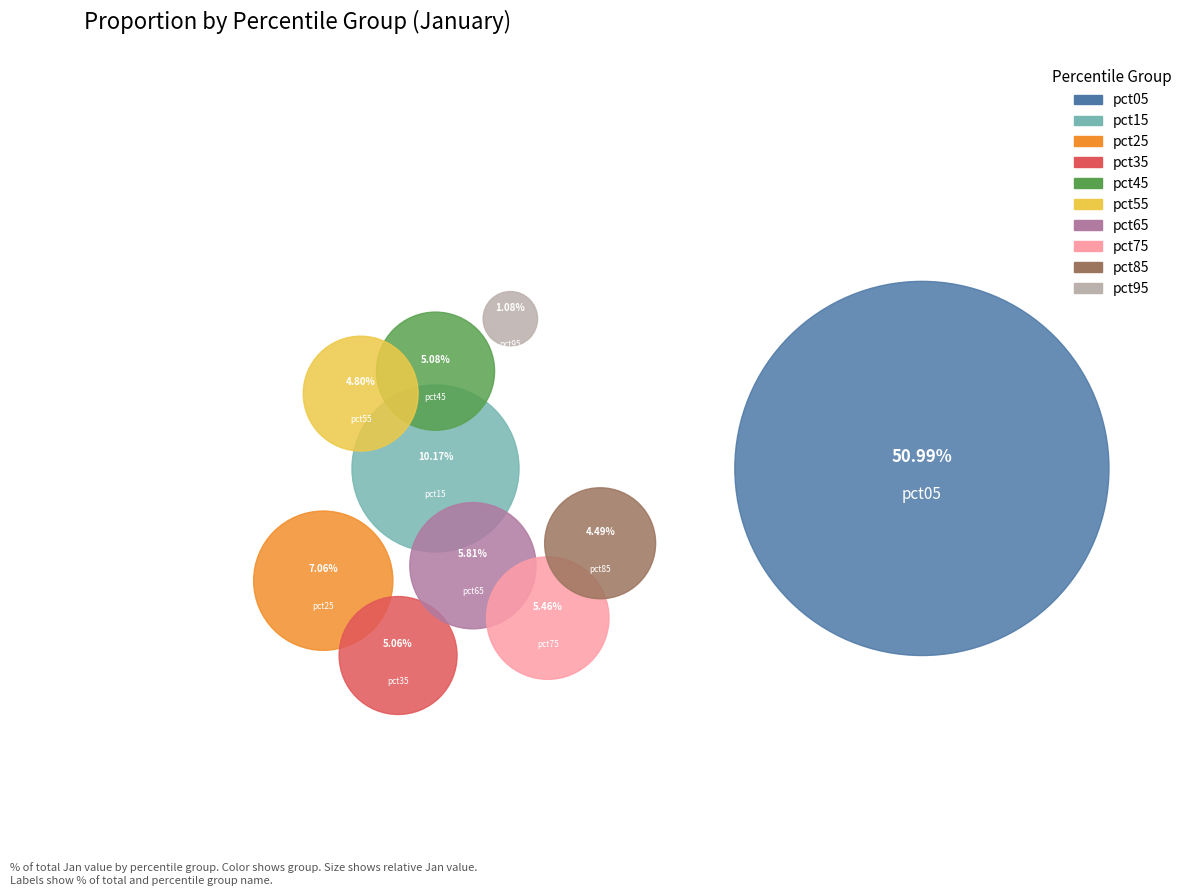

The pct55 slice represents 5% of the pie. True or false?

True